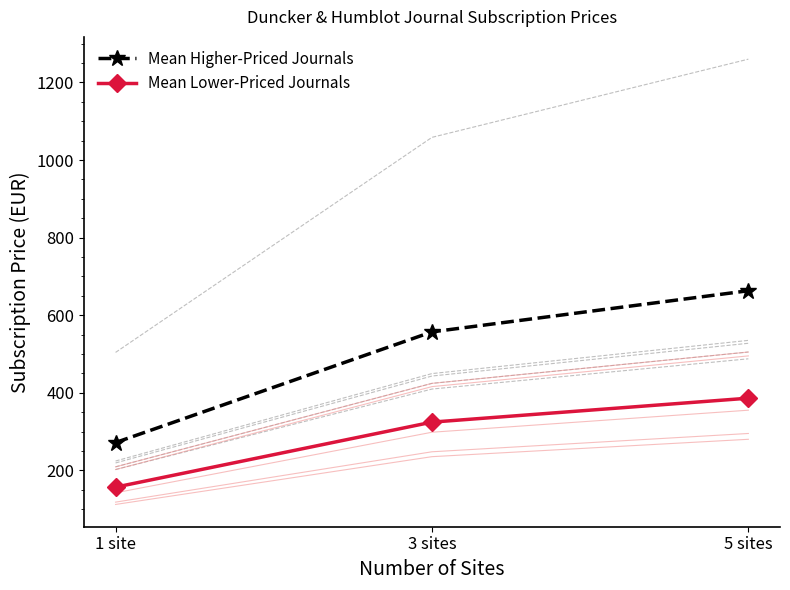

At which label does Mean Higher-Priced Journals reach its minimum?

1 site